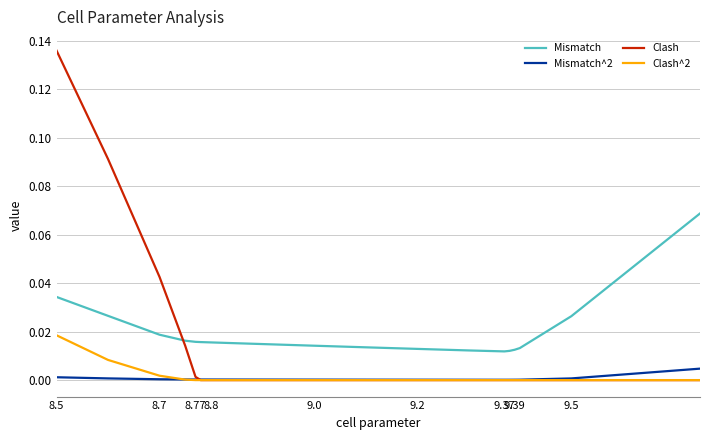

True or false: Mismatch and Clash^2 intersect in this chart.

False